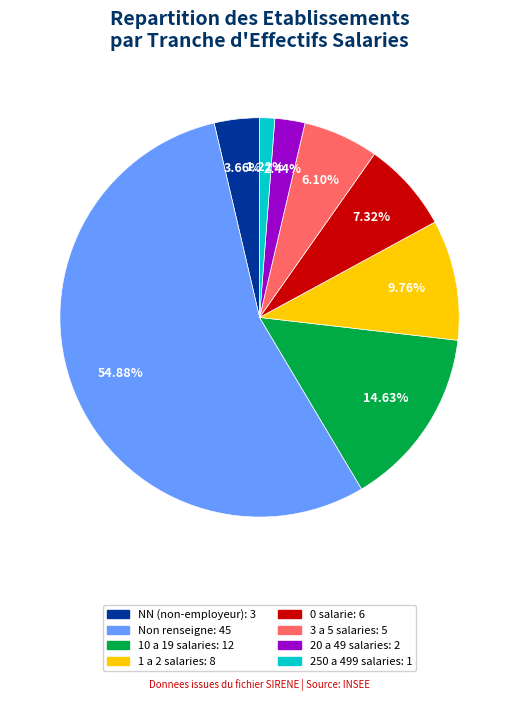

Is there a majority slice in this chart?

Yes